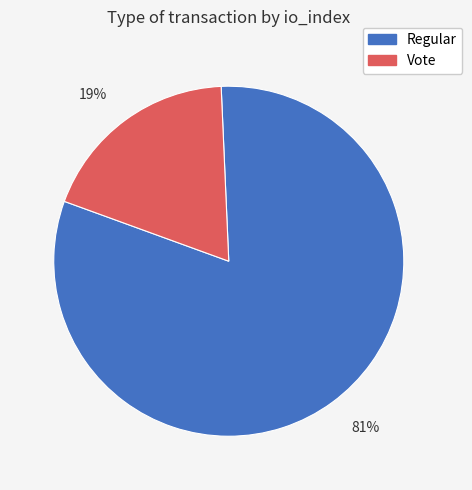

To the nearest percent, what is the combined percentage of Vote and Regular?

100%